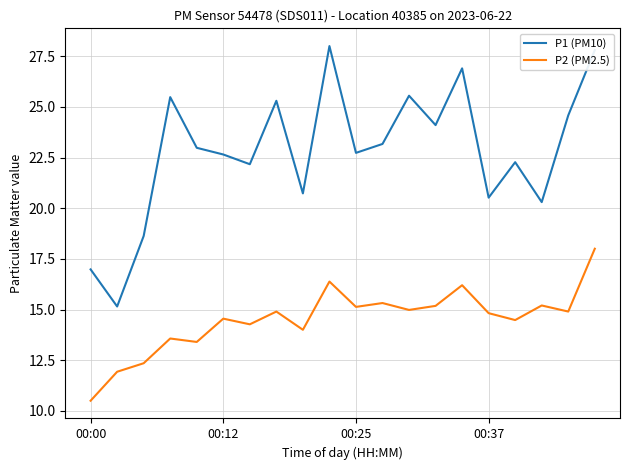

List the series in order of their peak value, highest first.

P1 (PM10), P2 (PM2.5)